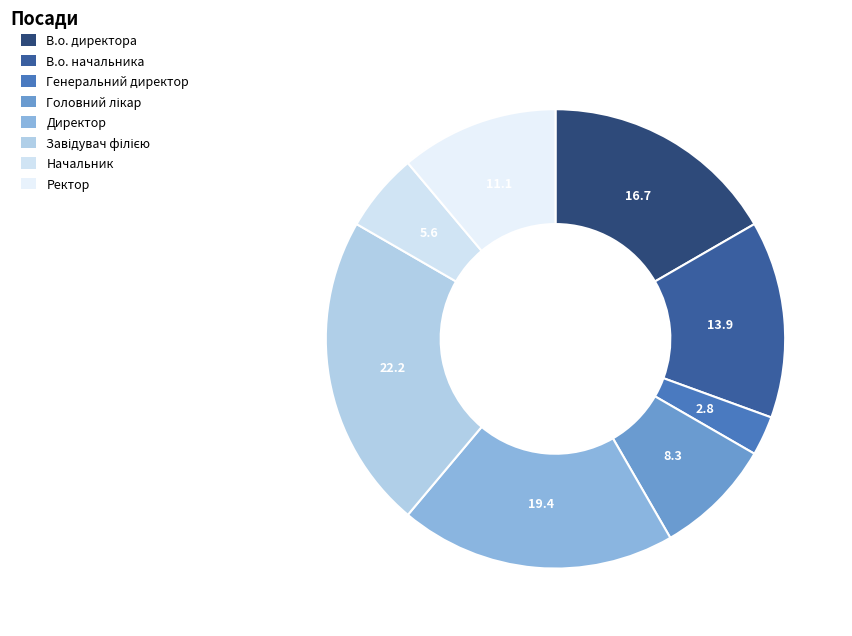

True or false: В.о. директора accounts for 17% of the total.

True